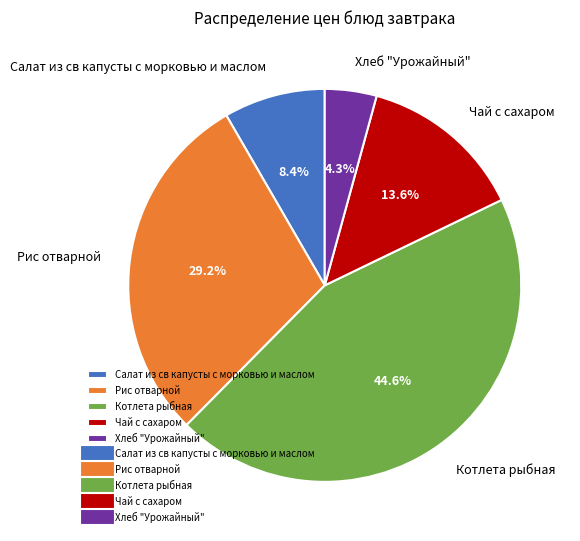

Is it true that Котлета рыбная is 54% of the pie?

False